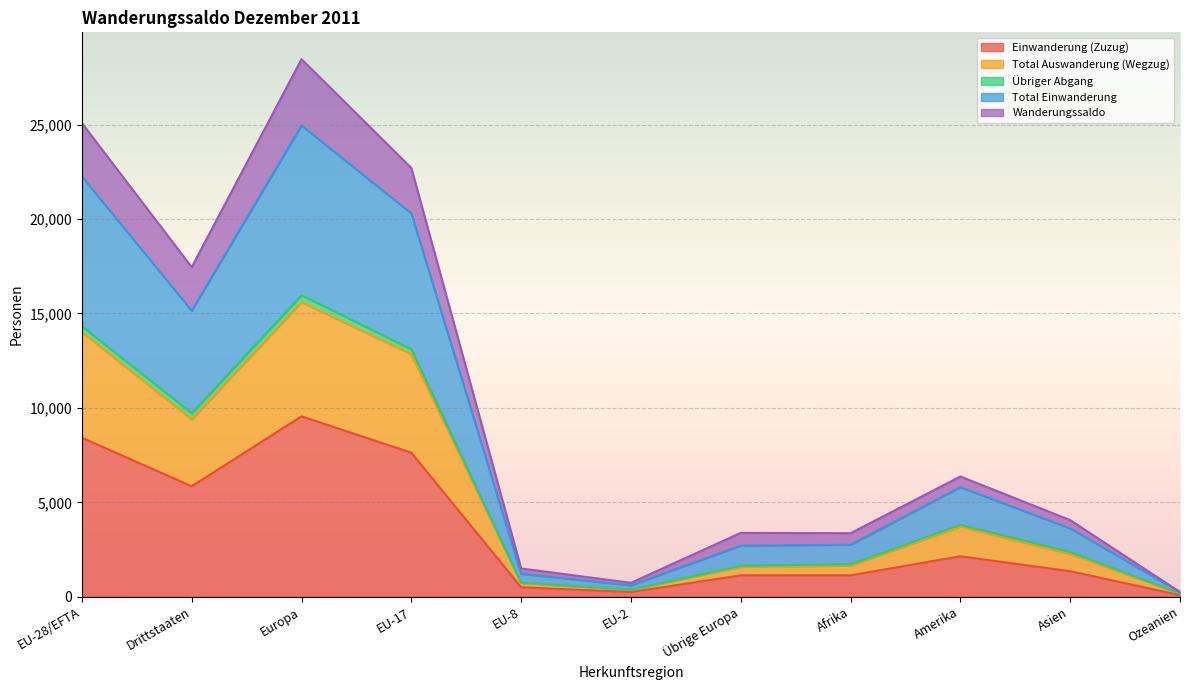

In Einwanderung (Zuzug), how many points are higher than both neighbors (excluding endpoints)?

2